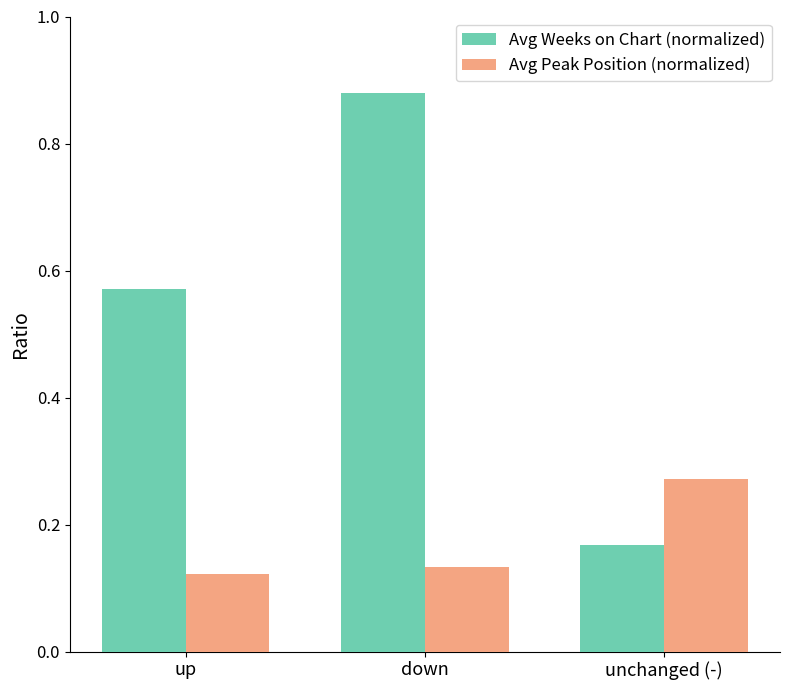

What is the sum of all Avg Peak Position (normalized) values?

0.5